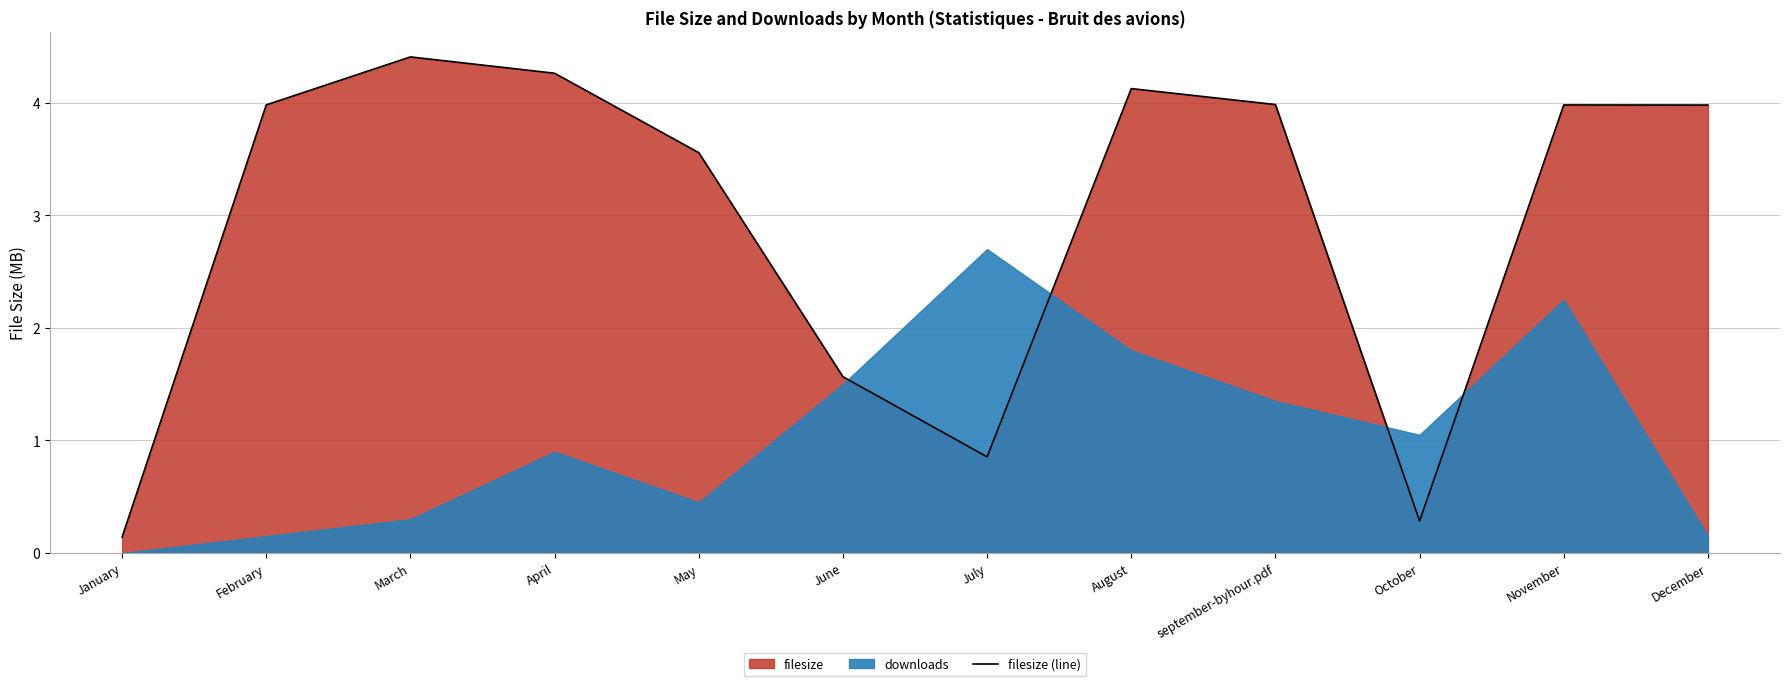

Rank the categories by value from highest to lowest.

March, April, August, september-byhour.pdf, February, November, December, May, June, July, October, January